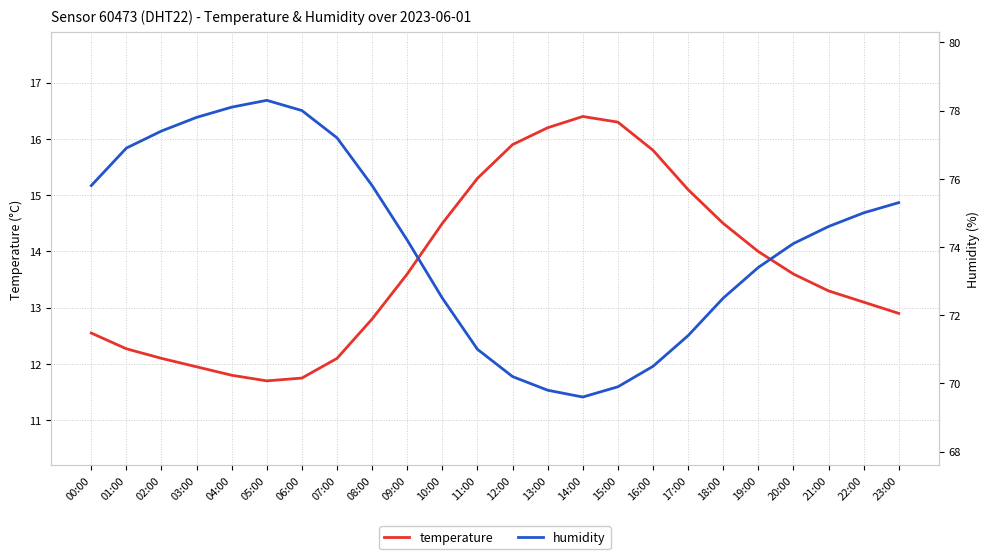

Rank the series by their maximum value, from lowest to highest.

temperature, humidity